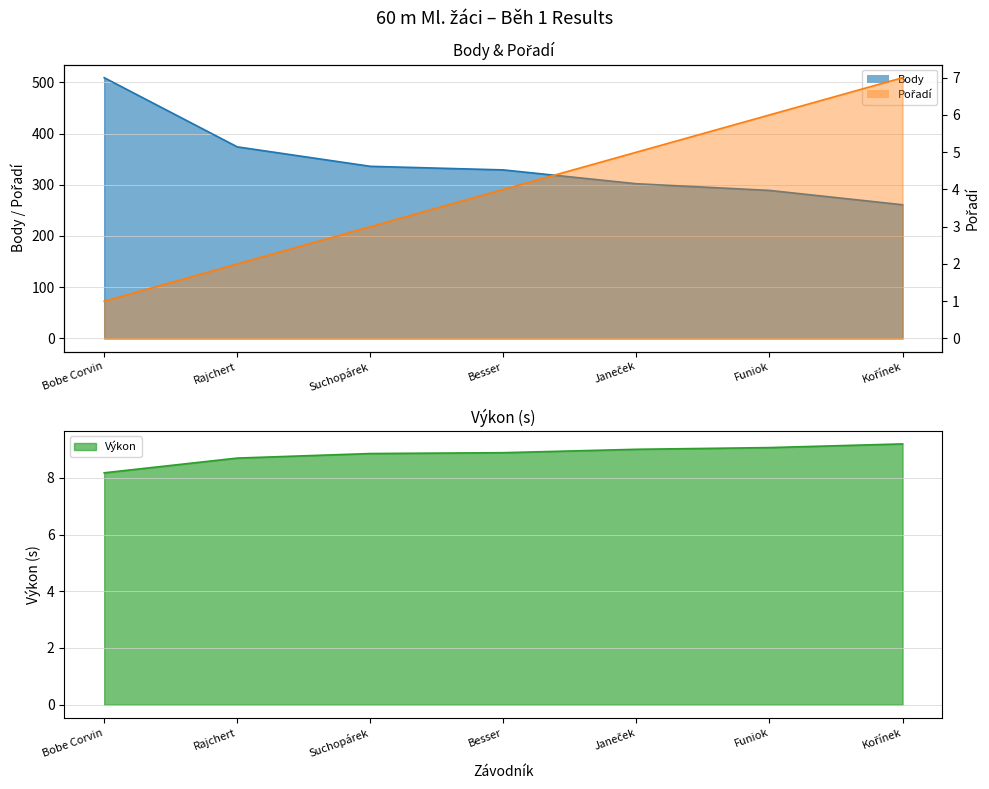

Count the number of categories in the chart.

7